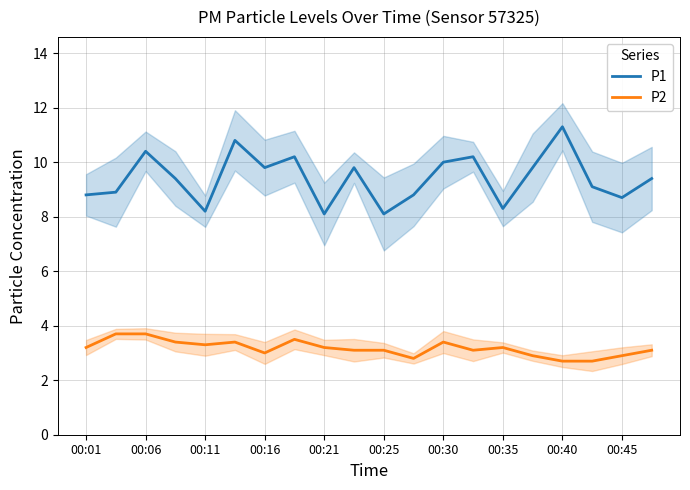

True or false: P2 and P1 cross at least once.

False